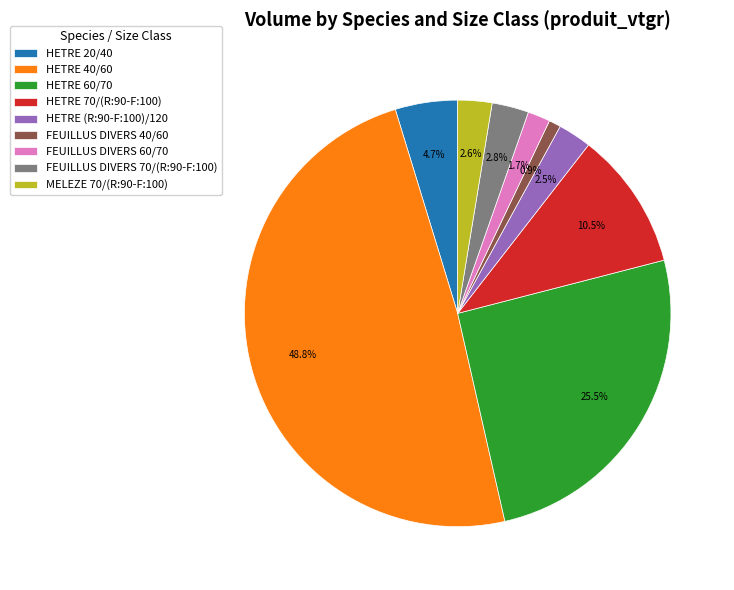

Between HETRE 60/70 and HETRE 20/40, which is larger?

HETRE 60/70